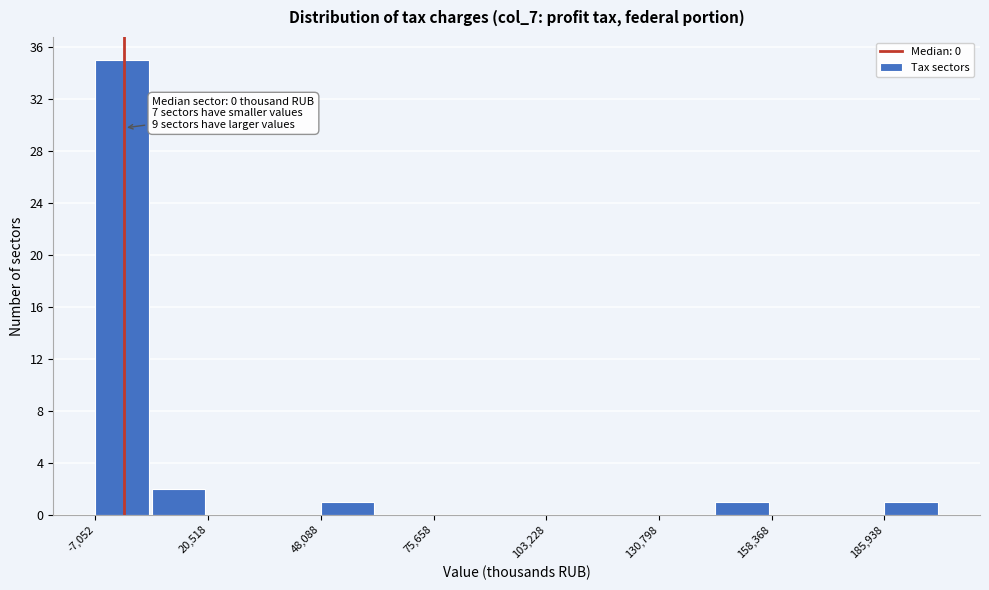

Read against the x-axis, roughly where is the centre of the tallest bar?

0